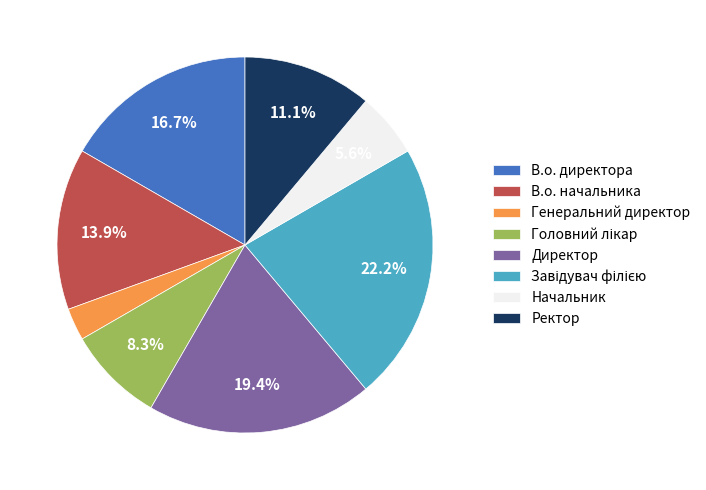

Count the number of slices in the pie.

8